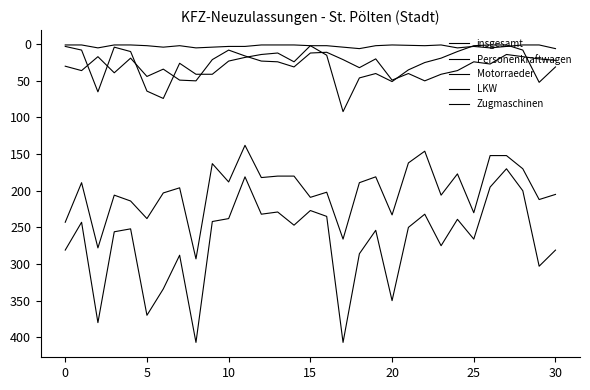

How many interior local peaks does the Zugmaschinen series have?

8